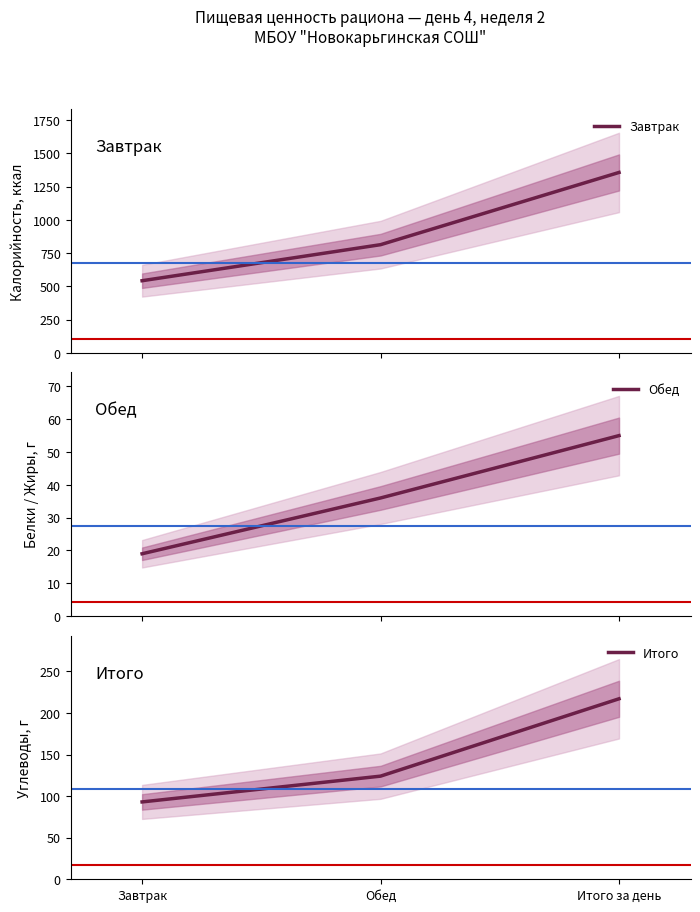

Rank the series at Итого за день from lowest to highest value.

Обед, Итого, Завтрак